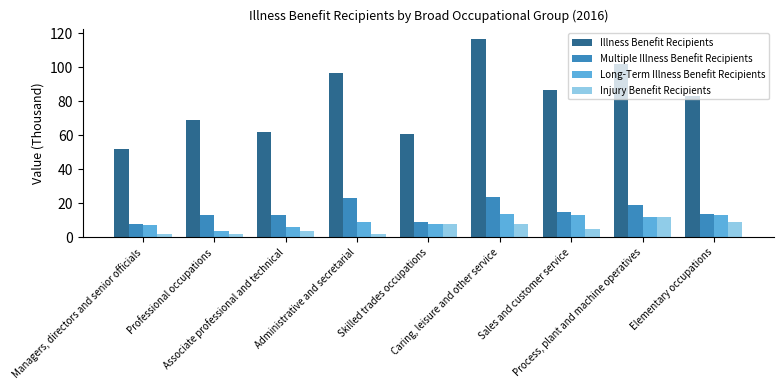

Which series has the largest total across all categories?

Illness Benefit Recipients